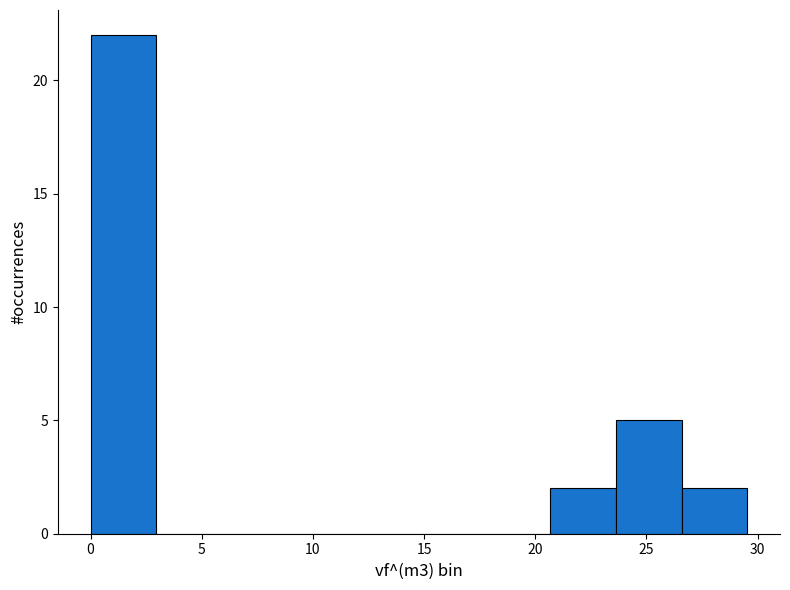

Reading left to right, list every bar in this chart as the range it spans on the x-axis followed by its height. Neither the bar edges nor the heights are printed on the chart, so give them approximately, as read against the axes.

0.0 to 3.0: 22
3.0 to 6.0: 0
6.0 to 9.0: 0
9.0 to 12.0: 0
12.0 to 15.0: 0
15.0 to 17.5: 0
17.5 to 20.5: 0
20.5 to 23.5: 2
23.5 to 26.5: 5
26.5 to 29.5: 2